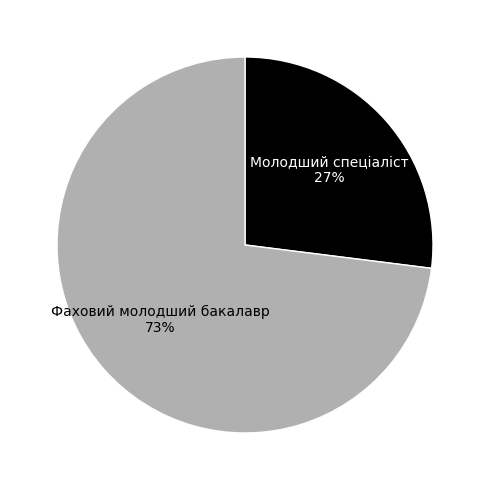

Count the number of slices in the pie.

2